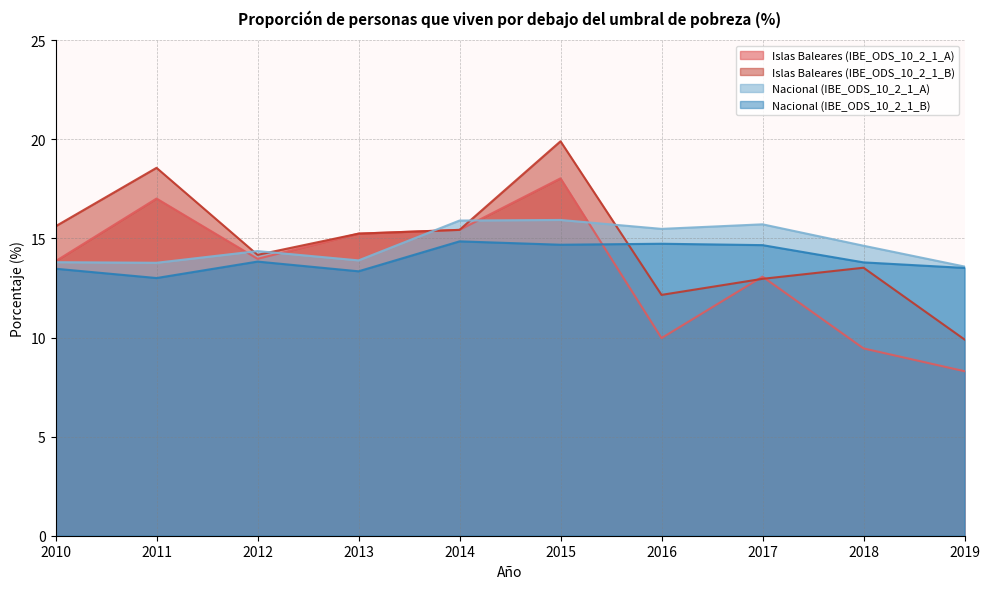

What is the smallest value displayed?

8.3